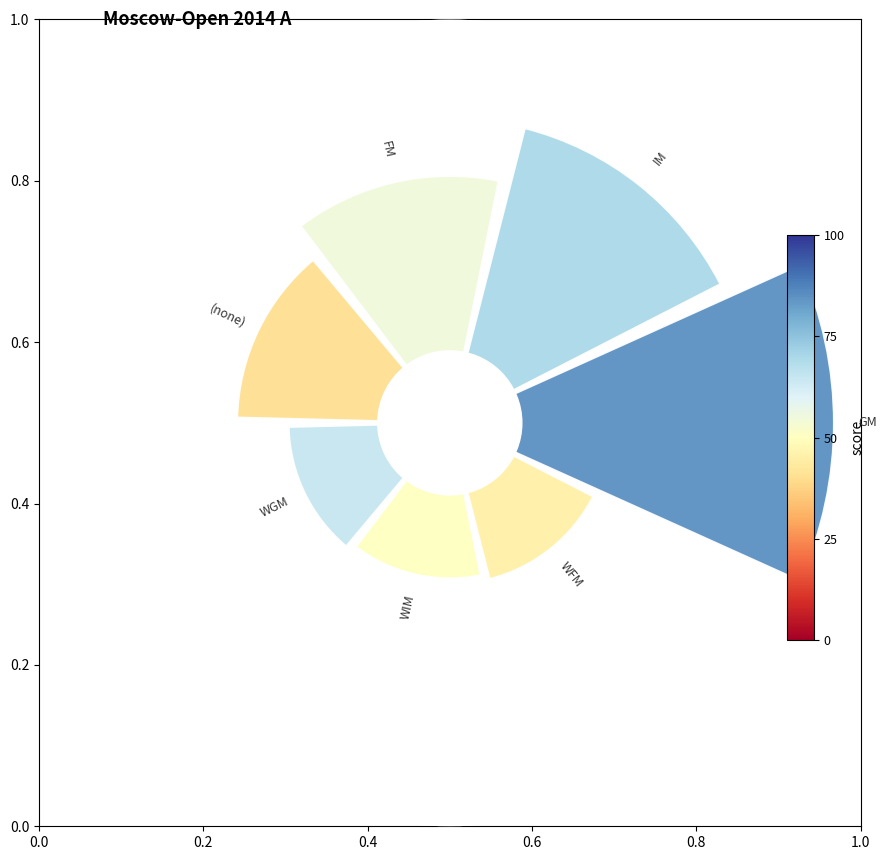

Does WIM account for over 50% of the chart?

No